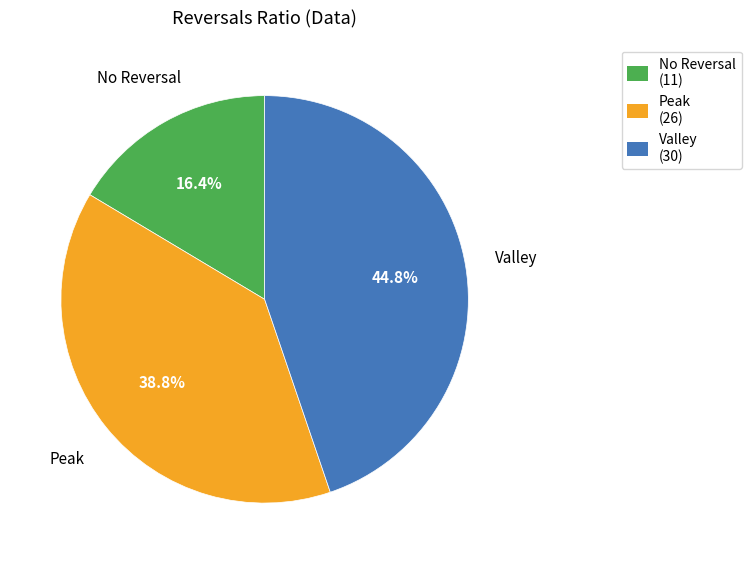

Does any single category account for the majority?

No